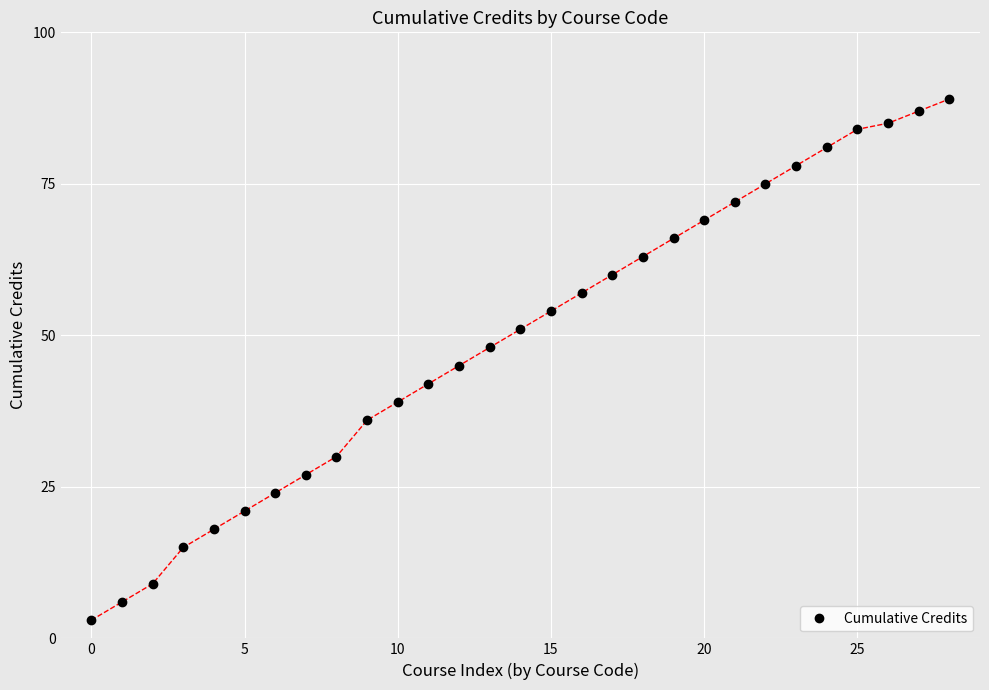

Reading right to left, extract all data points from this chart.

89	87	85	84	81	78	75	72	69	66	63	60	57	54	51	48	45	42	39	36	30	27	24	21	18	15	9	6	3